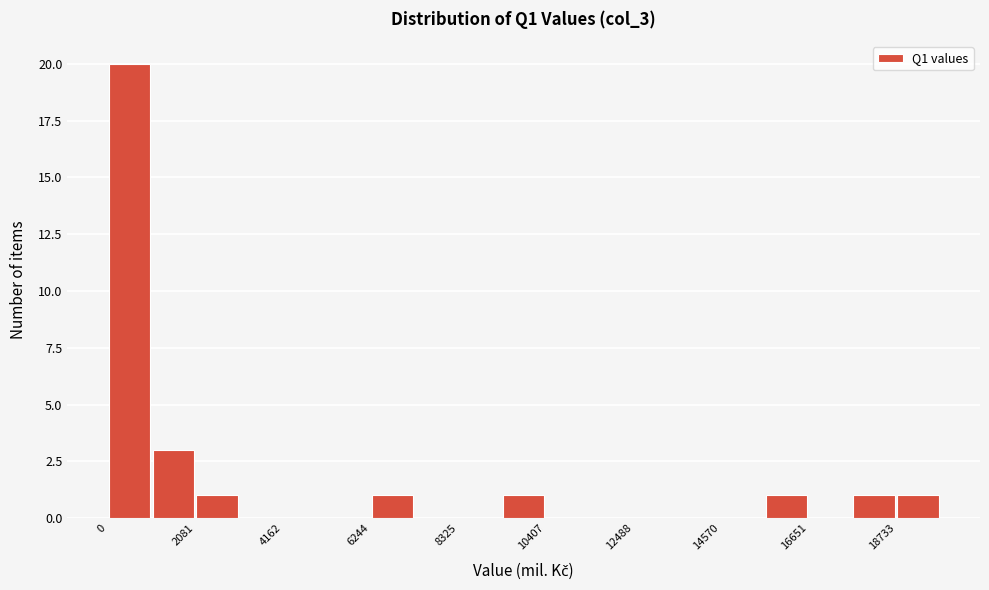

Read against the x-axis, roughly where is the centre of the tallest bar?

500